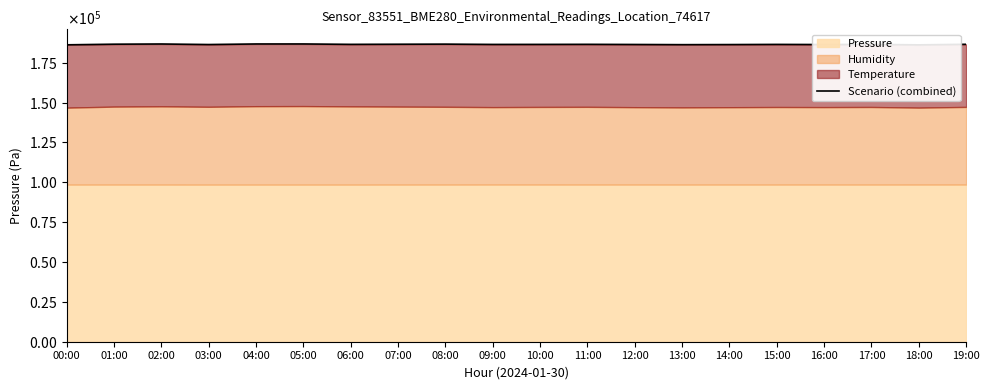

Reading right to left, what are all the values shown in this chart?

186546.2	186194.0	186483.1	186394.3	186477.9	186376.5	186319.6	186432.6	186526.0	186483.9	186465.8	186654.1	186587.3	186508.5	186762.7	186754.3	186400.8	186738.8	186611.8	186220.2